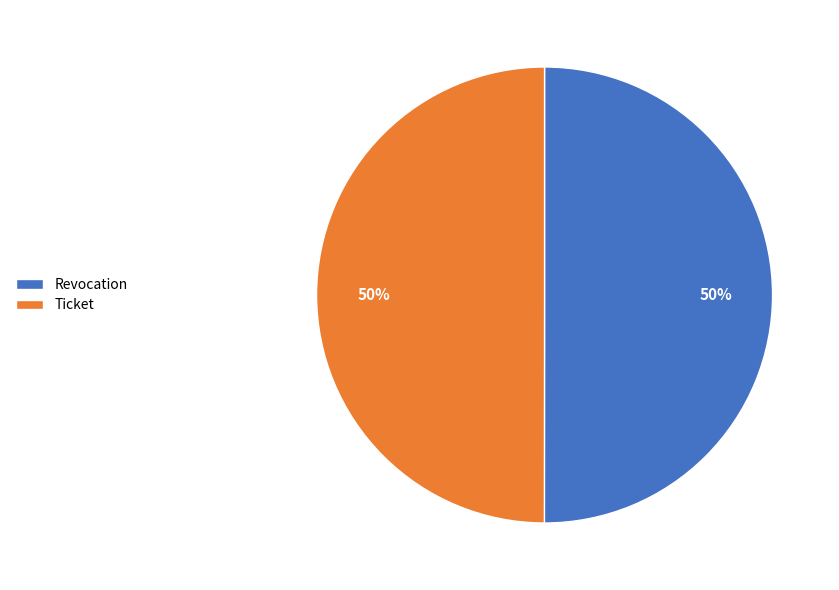

To the nearest percent, what is the average slice percentage?

50%